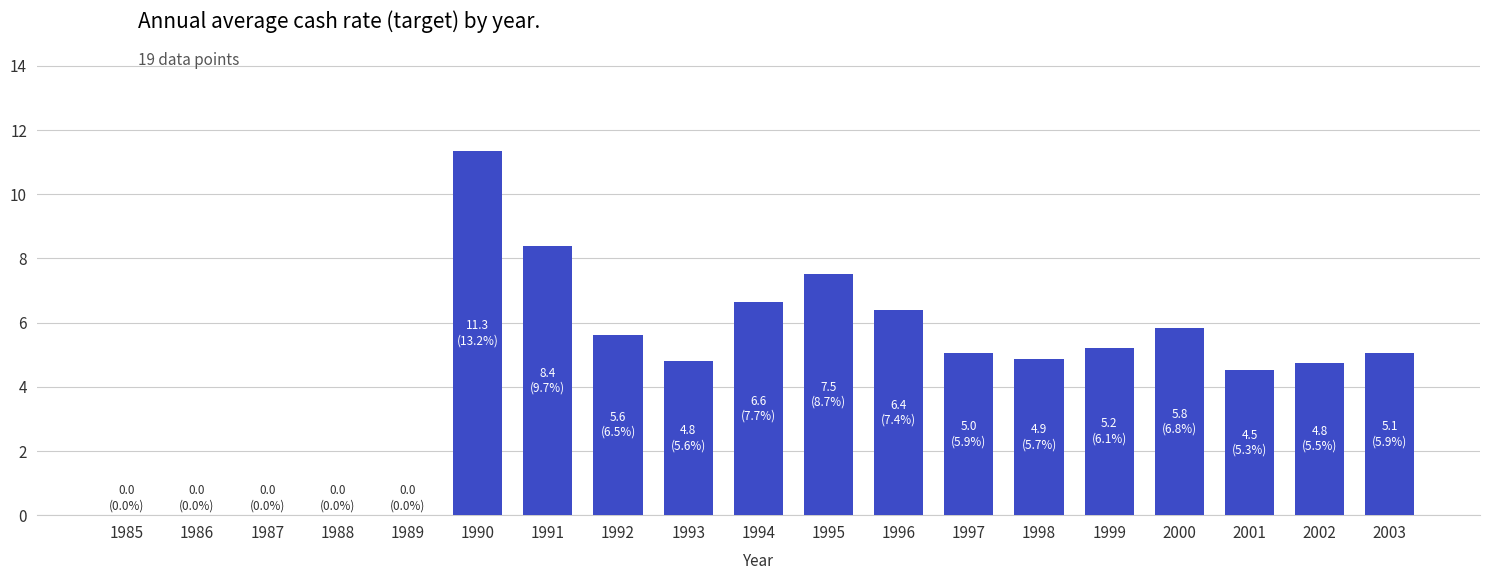

Read the value at 1994.

6.6